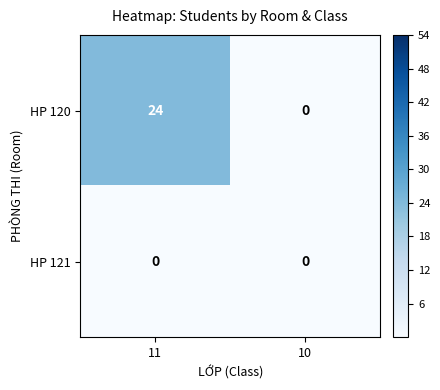

Is it true that HP 121 equals 0 at 11?

True